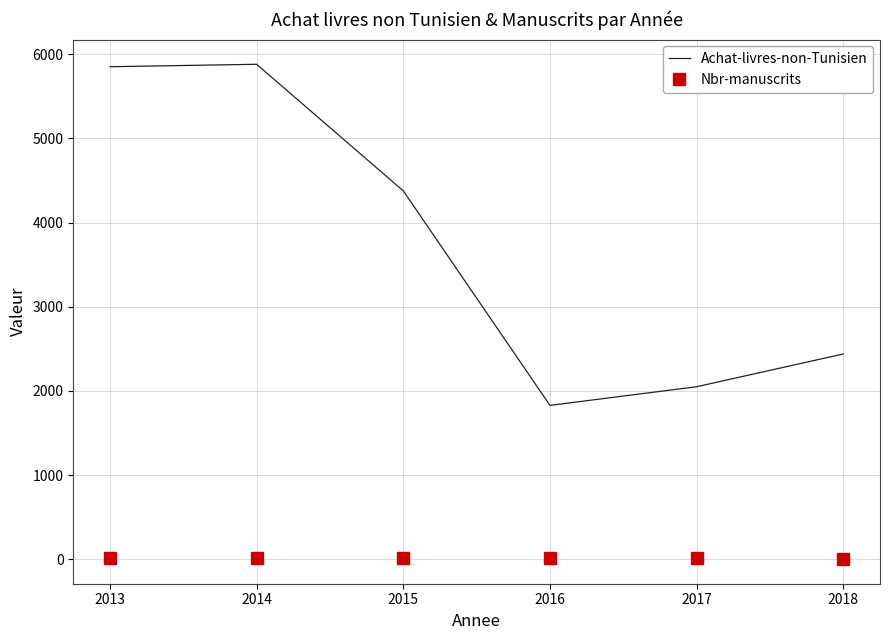

What is the maximum value for Nbr-manuscrits?

20